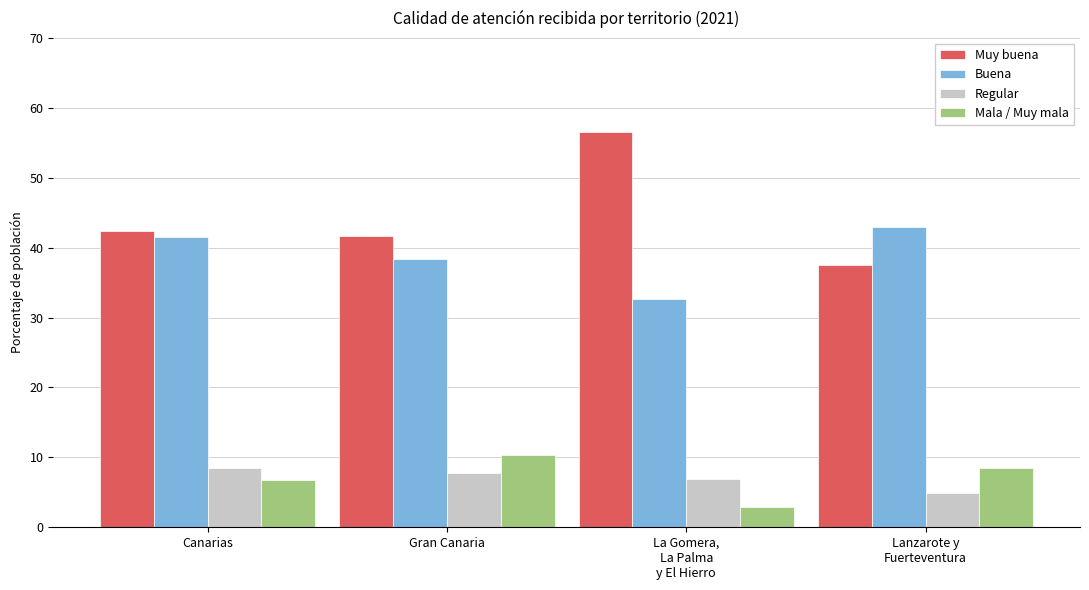

How many data points does each series have?

4